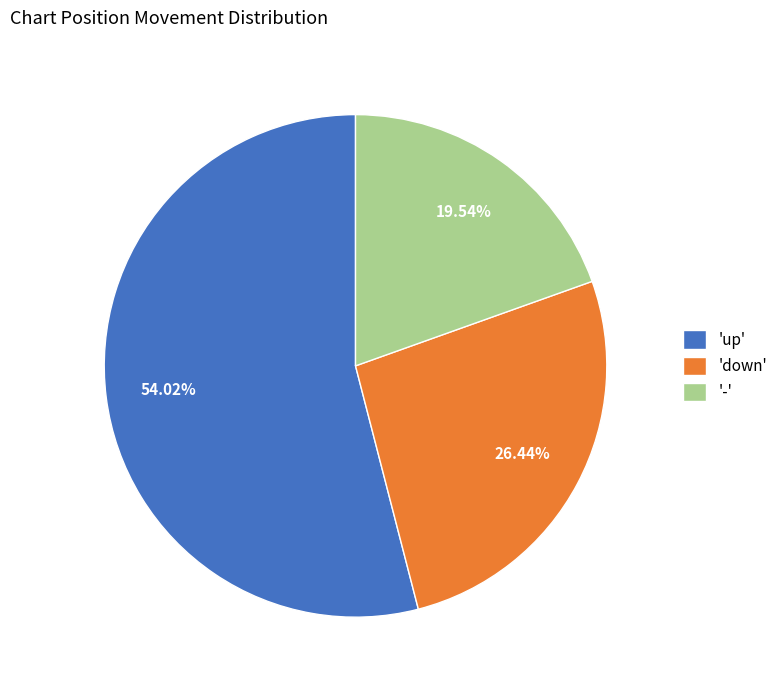

What is the ratio of the value at 'down' to the value at 'up'?

0.5